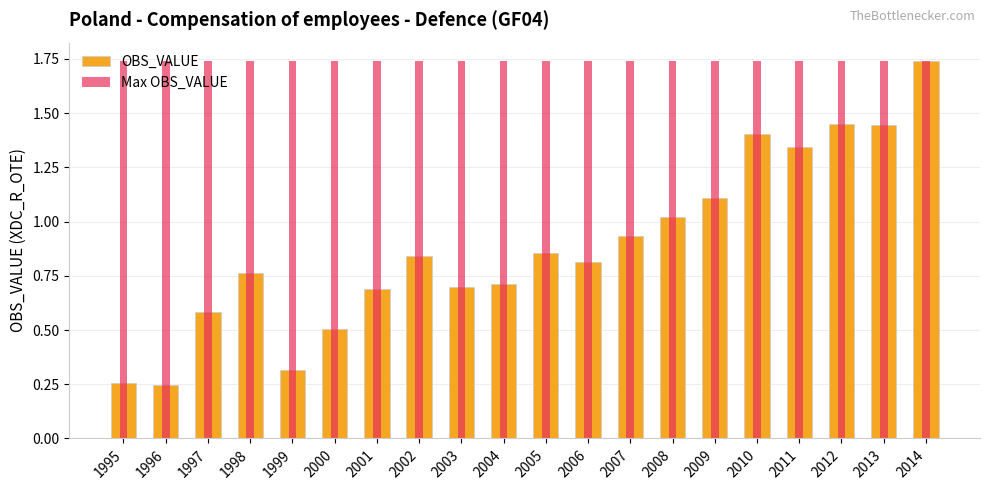

True or false: Max OBS_VALUE has a value of 1.7 at 2002.

True